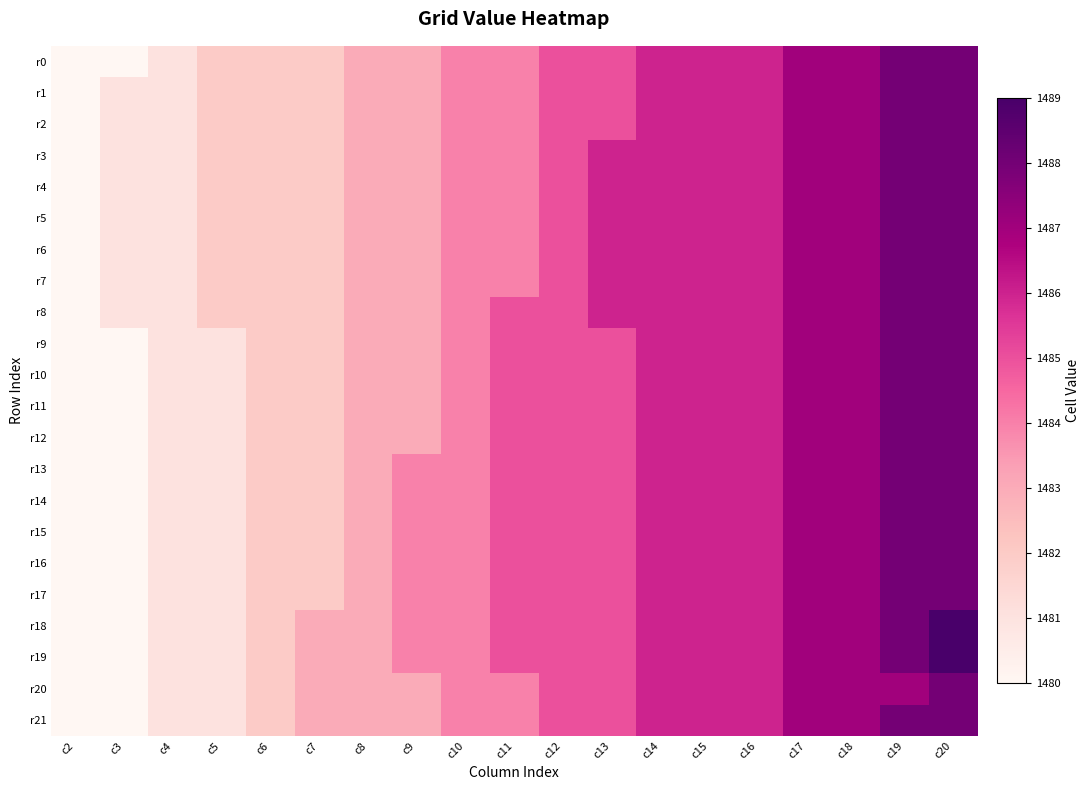

What is the total value across all series at c13?

32676